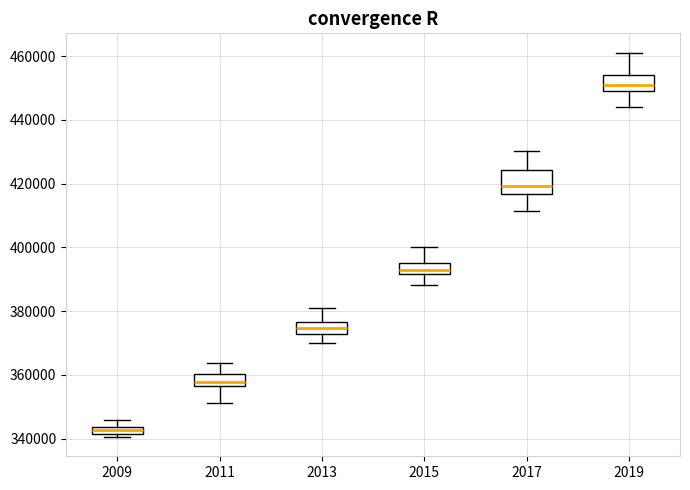

Which box is the tallest, from its lower edge to its upper edge?

2017